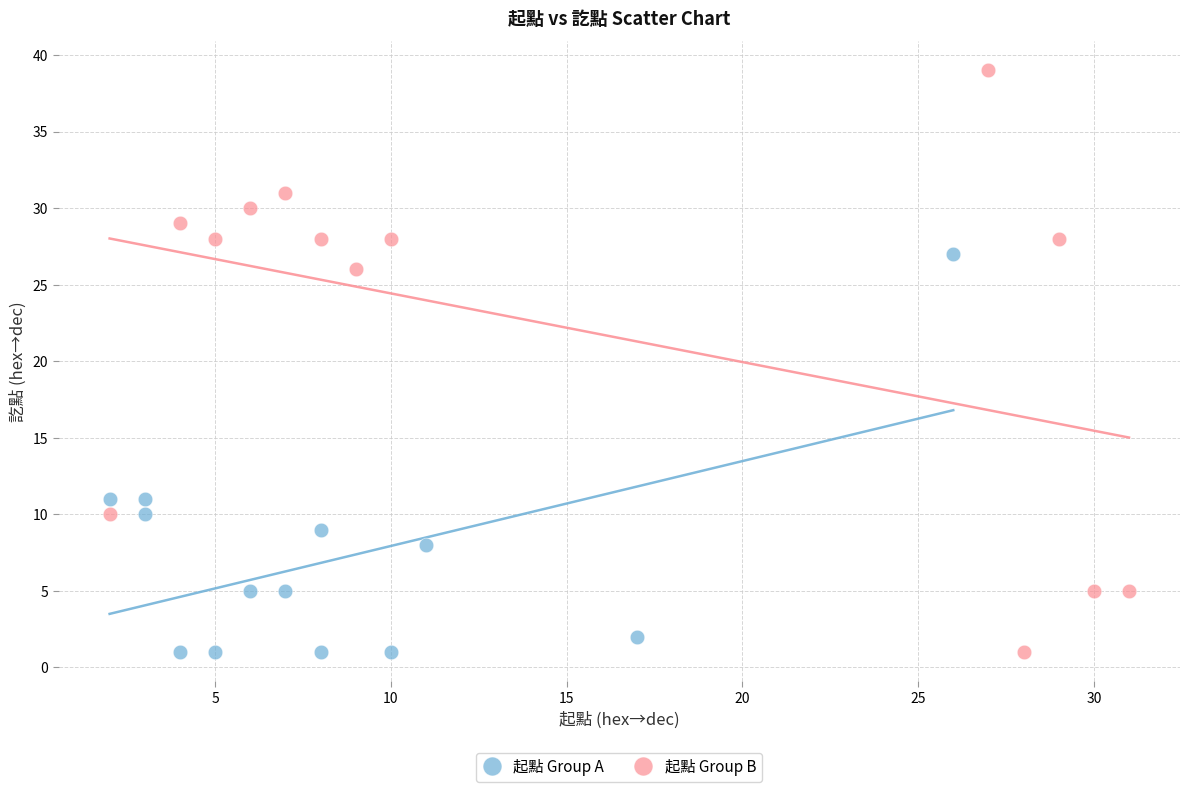

Which series has the largest Y range (max minus min)?

起點 Group B